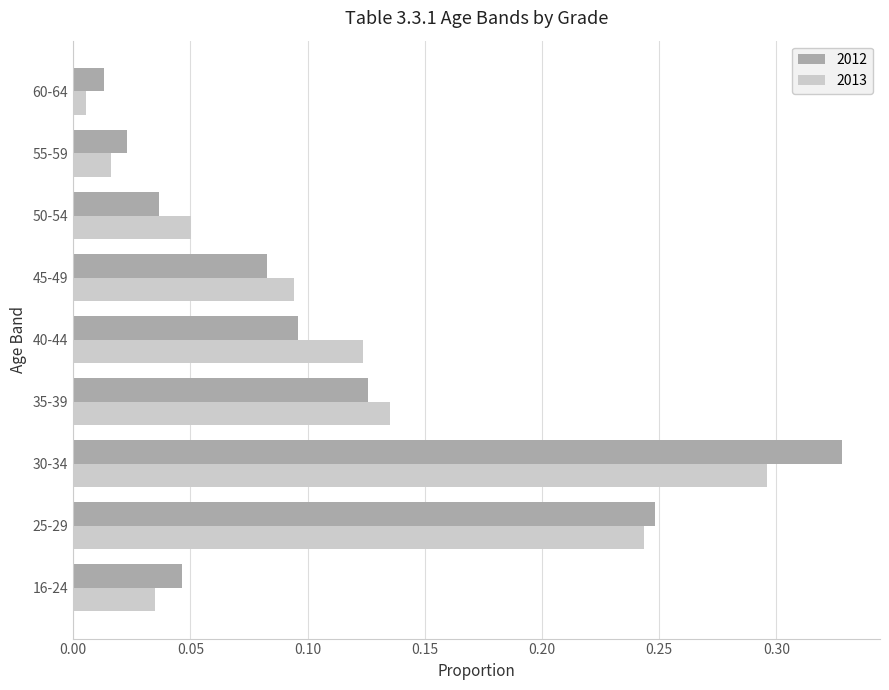

At which category is the sum across all series the highest?

30-34